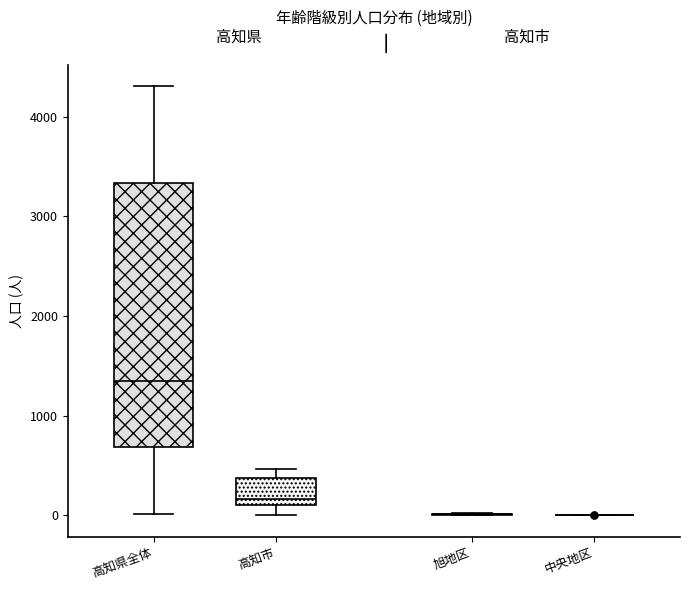

Reading left to right, read every box against the y-axis: the position of its median line, the range the box covers, and the ends of its whiskers. The values are not printed on the chart, so give them approximately, as read against the axis.

高知県全体: median 1400, box 700 to 3300, whiskers 0 to 4300
高知市: median 200, box 100 to 400, whiskers 0 to 500
旭地区: box collapsed to a line at 0, whiskers 0 to 0
中央地区: box collapsed to a line at 0, whiskers 0 to 0